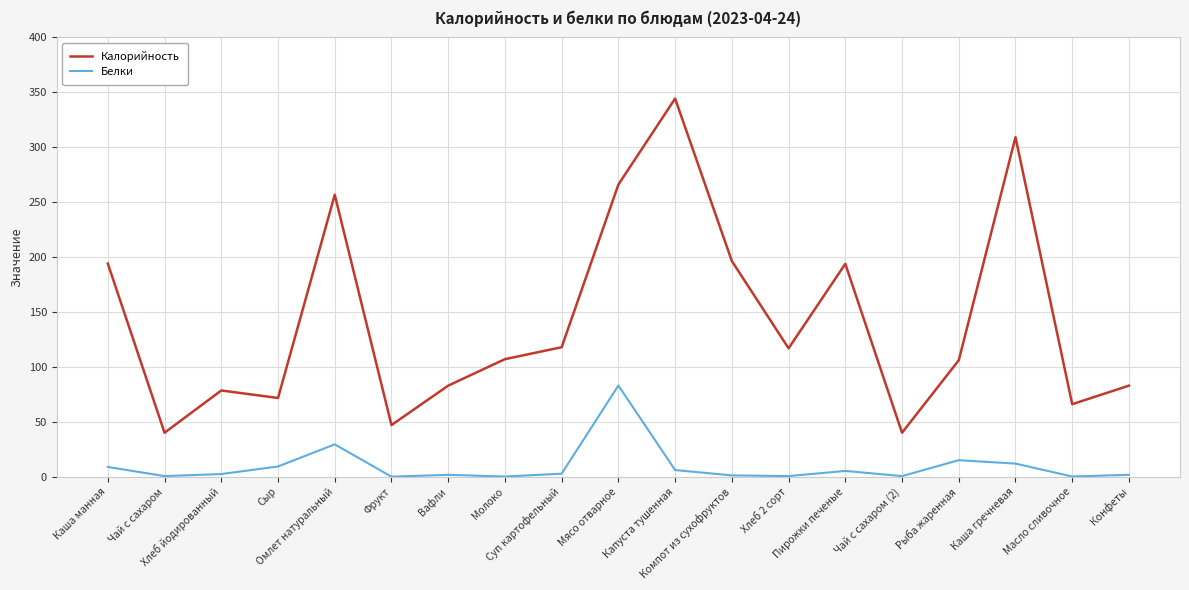

True or false: Белки and Калорийность cross at least once.

False